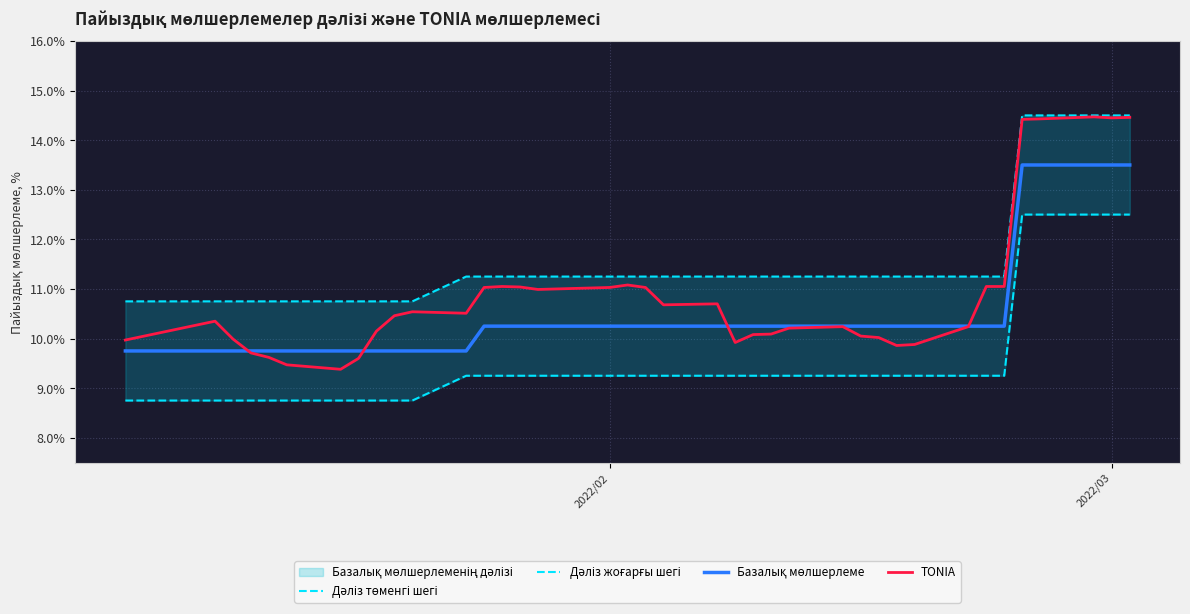

What is the lowest value of the TONIA series?

9.4